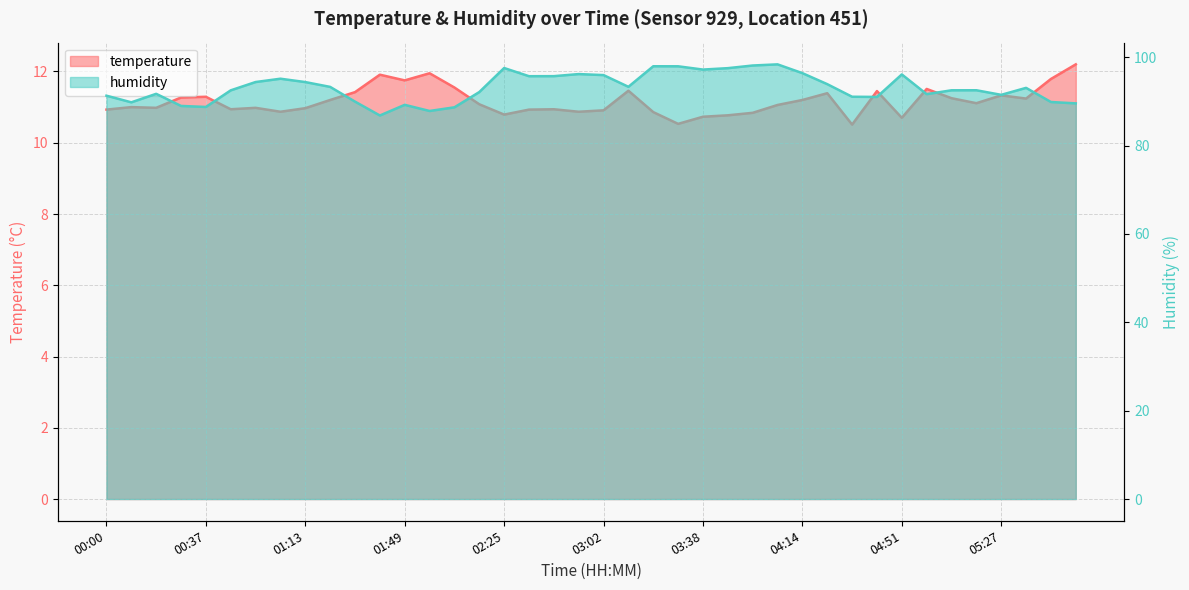

Reading left to right, list all the values displayed in this chart.

temperature: 00:00=10.9	00:09=11.0	00:18=11.0	00:27=11.3	00:37=11.3	00:46=10.9	00:55=11.0	01:04=10.9	01:13=11.0	01:22=11.2	01:31=11.4	01:40=11.9	01:49=11.8	01:58=11.9	02:07=11.6	02:16=11.1	02:25=10.8	02:34=10.9	02:44=10.9	02:53=10.9	03:02=10.9	03:11=11.5	03:20=10.9	03:29=10.5	03:38=10.7	03:47=10.8	03:56=10.8	04:05=11.1	04:14=11.2	04:23=11.4	04:32=10.5	04:42=11.4	04:51=10.7	05:00=11.5	05:09=11.2	05:18=11.1	05:27=11.3	05:36=11.2	05:45=11.8	05:54=12.2
humidity: 00:00=91.3	00:09=89.8	00:18=91.7	00:27=89.0	00:37=88.7	00:46=92.5	00:55=94.4	01:04=95.1	01:13=94.4	01:22=93.3	01:31=89.9	01:40=86.8	01:49=89.2	01:58=87.8	02:07=88.7	02:16=92.1	02:25=97.5	02:34=95.7	02:44=95.7	02:53=96.2	03:02=95.9	03:11=93.3	03:20=97.9	03:29=97.9	03:38=97.2	03:47=97.5	03:56=98.1	04:05=98.4	04:14=96.4	04:23=93.9	04:32=91.0	04:42=91.0	04:51=96.1	05:00=91.6	05:09=92.5	05:18=92.5	05:27=91.5	05:36=93.0	05:45=89.8	05:54=89.5